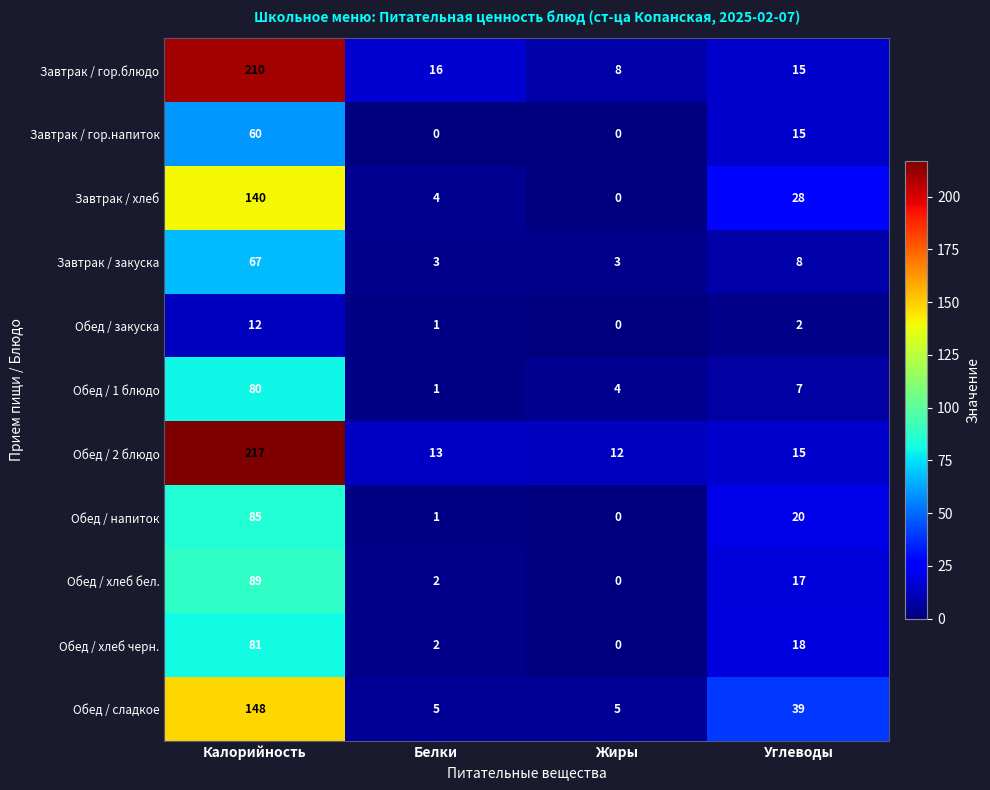

What is the average value of the Обед / сладкое series?

49